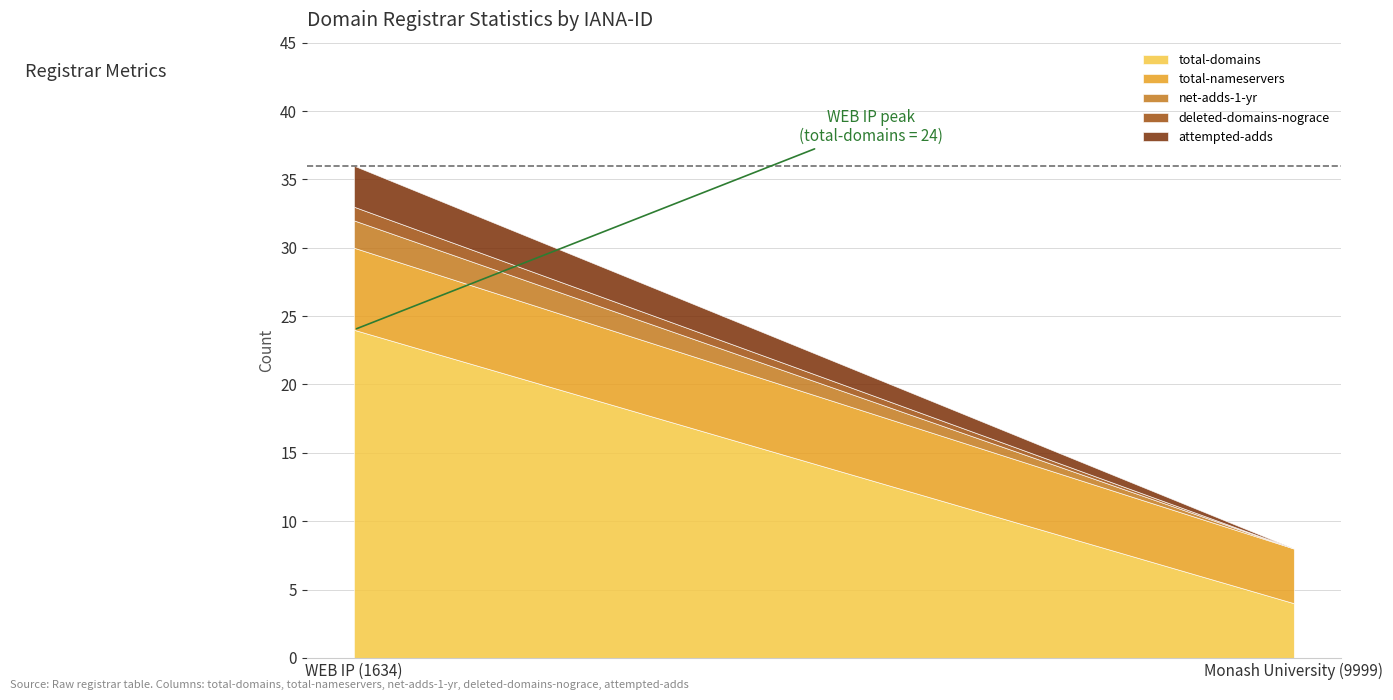

Reading left to right, list all the values displayed in this chart.

total-domains: 24	4
total-nameservers: 6	4
net-adds-1-yr: 2	0
deleted-domains-nograce: 1	0
attempted-adds: 3	0